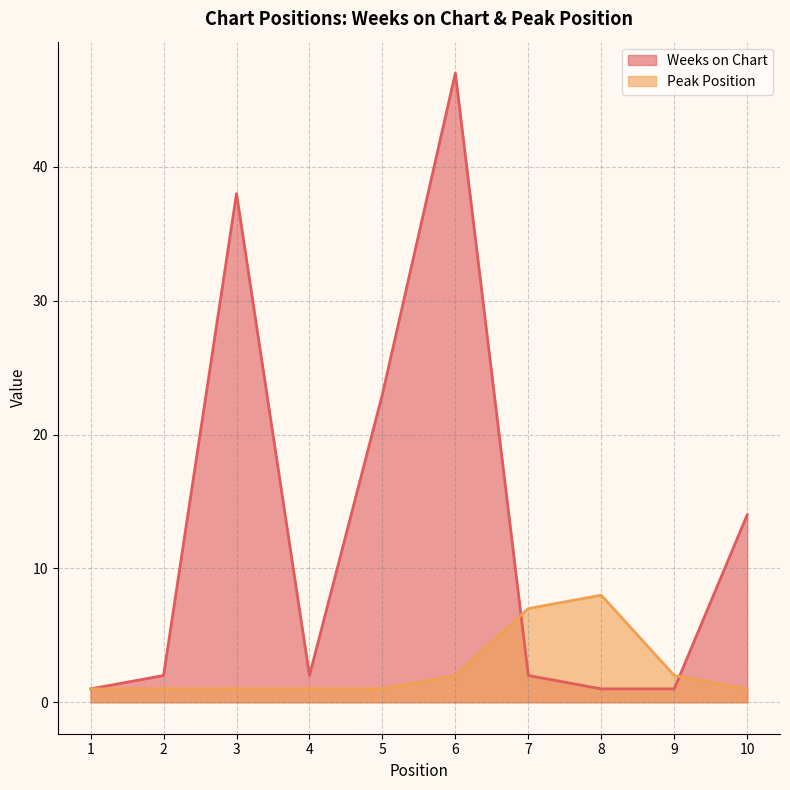

Which series ends up on top after the final intersection of Weeks on Chart and Peak Position?

Weeks on Chart